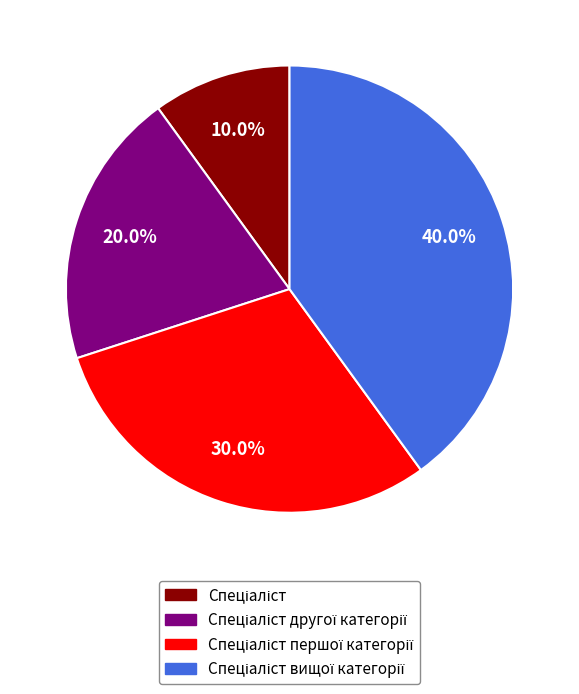

What is the smallest slice in the pie chart?

Спеціаліст